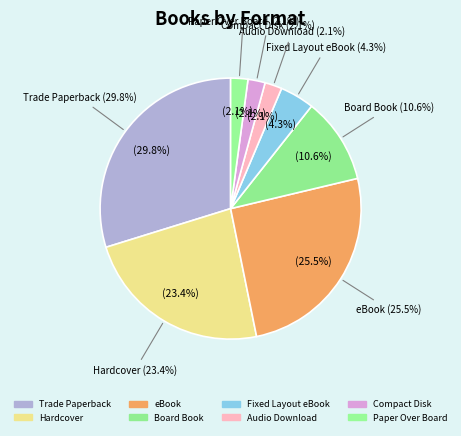

Does Board Book represent more than half of the total?

No